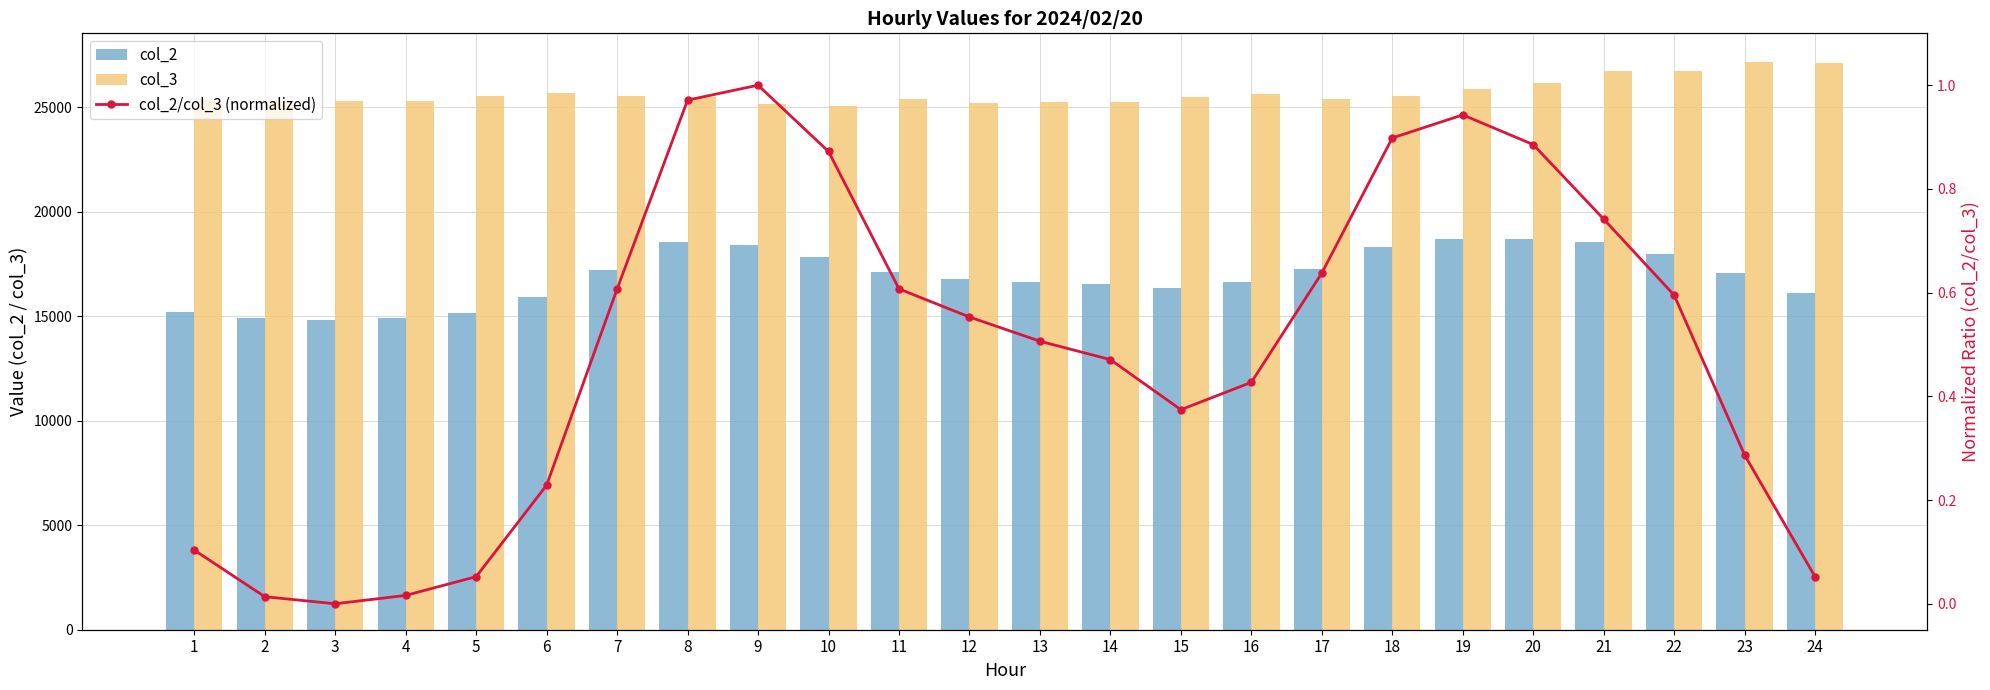

Reading left to right, extract all data points from this chart.

col_2: 1=15205.0	2=14903.0	3=14835.0	4=14899.0	5=15147.0	6=15903.0	7=17218.0	8=18527.0	9=18379.0	10=17841.0	11=17110.0	12=16789.0	13=16649.0	14=16528.0	15=16320.0	16=16609.0	17=17233.0	18=18287.0	19=18683.0	20=18693.0	21=18533.0	22=17974.0	23=17058.0	24=16110.0
col_3: 1=25285.0	2=25331.0	3=25301.0	4=25309.0	5=25503.0	6=25670.0	7=25531.0	8=25477.0	9=25129.0	10=25028.0	11=25370.0	12=25188.0	13=25234.0	14=25248.0	15=25475.0	16=25620.0	17=25386.0	18=25518.0	19=25838.0	20=26152.0	21=26707.0	22=26721.0	23=27165.0	24=27126.0
col_2/col_3 (normalized): 1=0.1	2=0.0	3=0.0	4=0.0	5=0.1	6=0.2	7=0.6	8=1.0	9=1.0	10=0.9	11=0.6	12=0.6	13=0.5	14=0.5	15=0.4	16=0.4	17=0.6	18=0.9	19=0.9	20=0.9	21=0.7	22=0.6	23=0.3	24=0.1